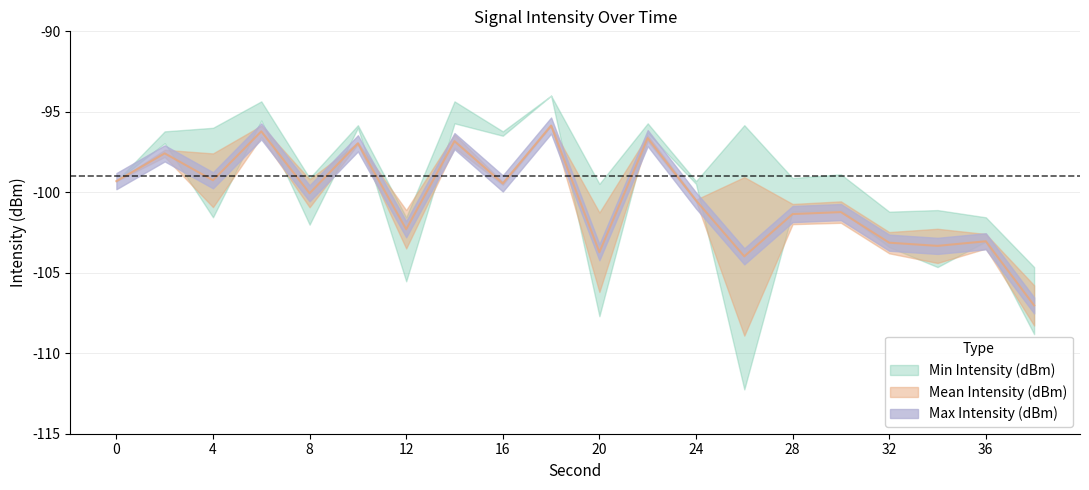

Reading left to right, transcribe all the data shown in this chart.

Min Intensity (dBm): 0=-99.3	2=-96.9	4=-101.6	6=-95.5	8=-102.0	10=-96.0	12=-105.5	14=-95.7	16=-96.5	18=-94.0	20=-107.7	22=-96.3	24=-99.5	26=-112.2	28=-101.2	30=-101.1	32=-103.4	34=-104.6	36=-103.1	38=-108.8
Mean Intensity (dBm): 0=-99.3	2=-97.6	4=-99.3	6=-96.2	8=-100.1	10=-97.0	12=-102.3	14=-96.8	16=-99.5	18=-95.9	20=-103.7	22=-96.6	24=-100.5	26=-104.0	28=-101.4	30=-101.2	32=-103.1	34=-103.3	36=-103.0	38=-107.0
Max Intensity (dBm): 0=-99.3	2=-96.2	4=-96.0	6=-94.4	8=-99.1	10=-95.8	12=-101.6	14=-94.4	16=-96.2	18=-94.0	20=-99.5	22=-95.7	24=-99.3	26=-95.8	28=-99.1	30=-98.9	32=-101.2	34=-101.1	36=-101.6	38=-104.6